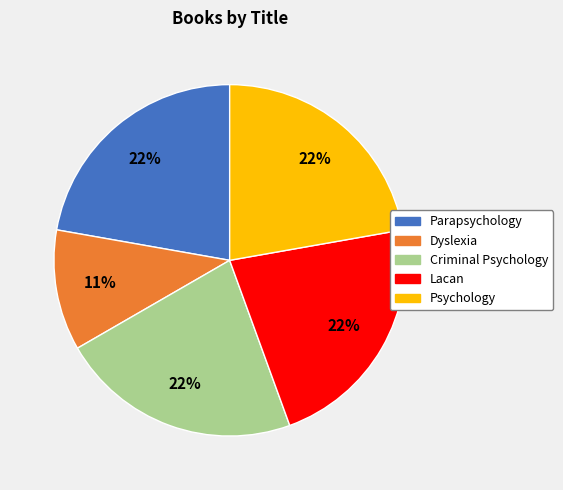

To the nearest percent, what is the difference between the Dyslexia and Parapsychology slice percentages?

11%